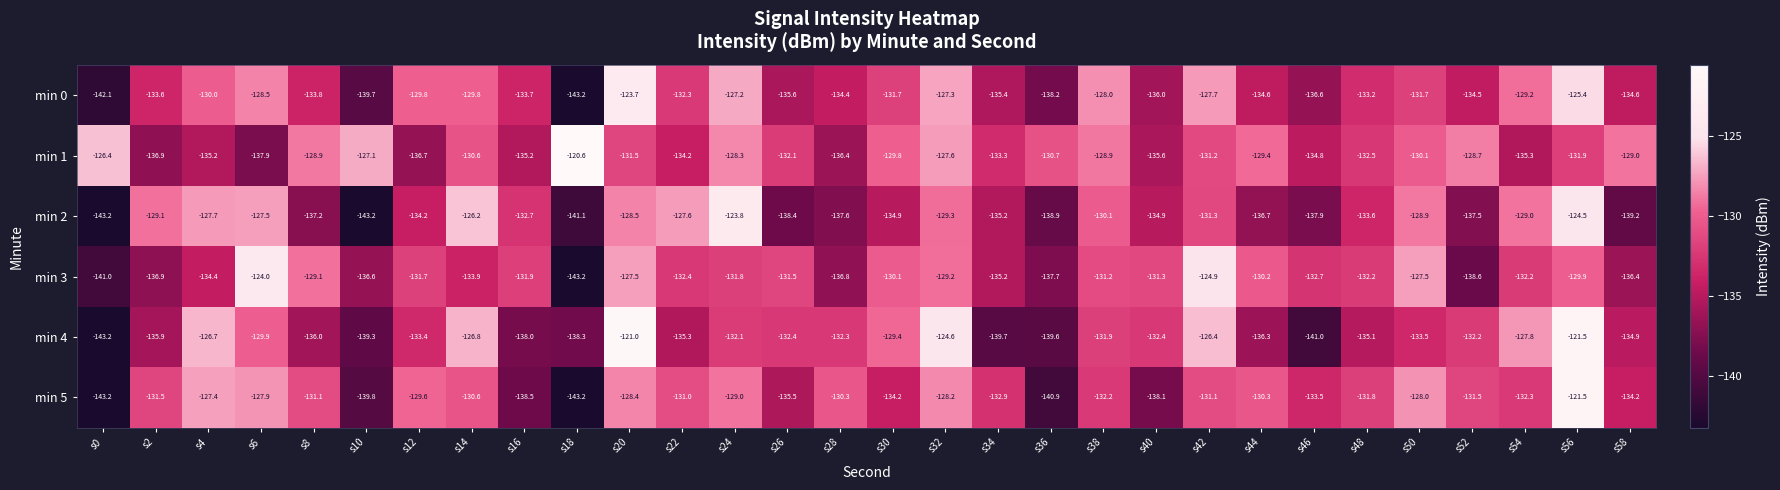

The value of min 1 at s14 is -71.8. True or false?

False